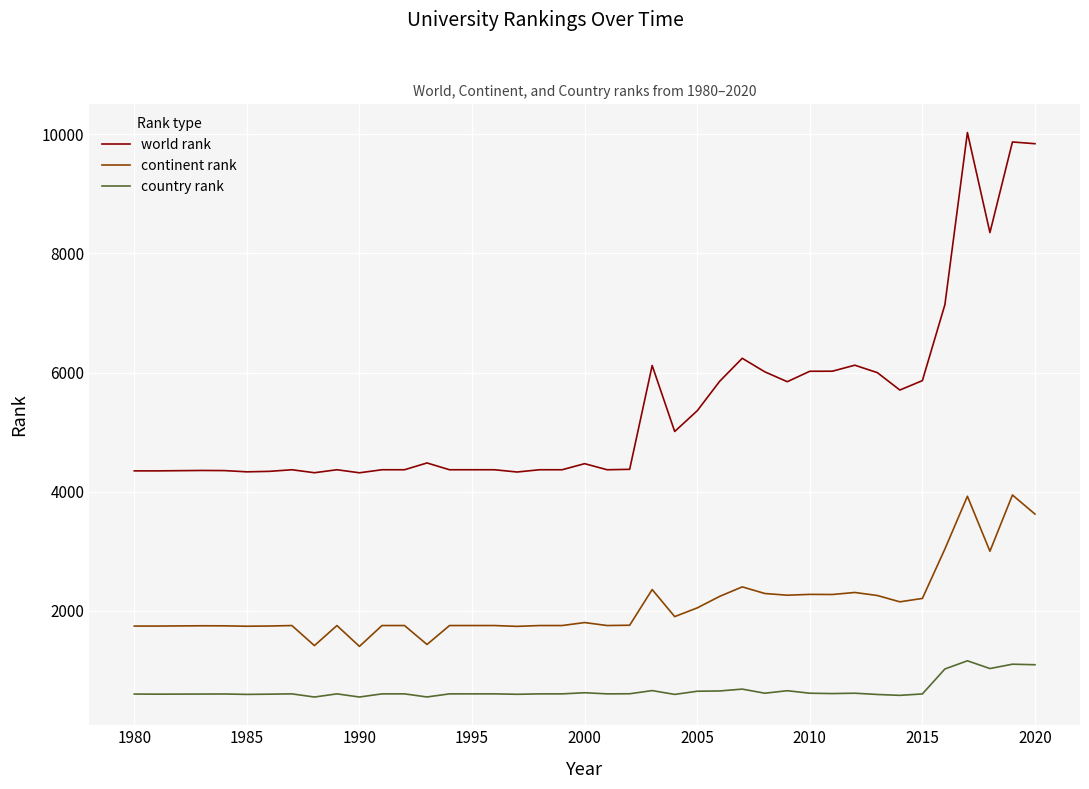

Which series has the largest range (max minus min)?

world rank